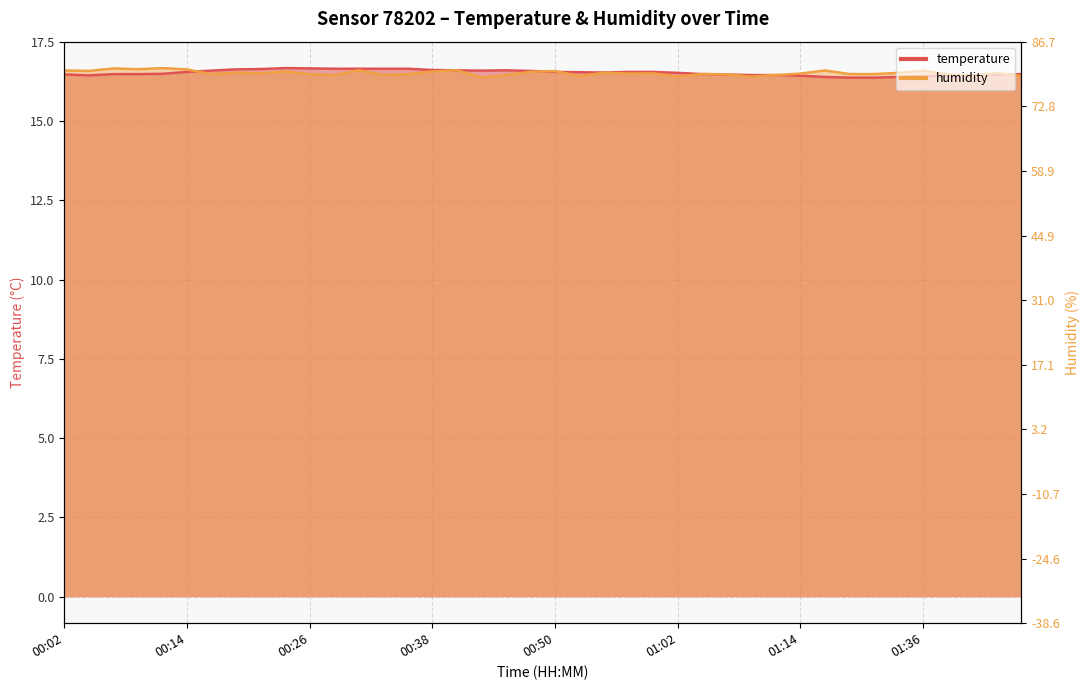

Where do temperature and humidity first cross each other?

00:14 and 00:16